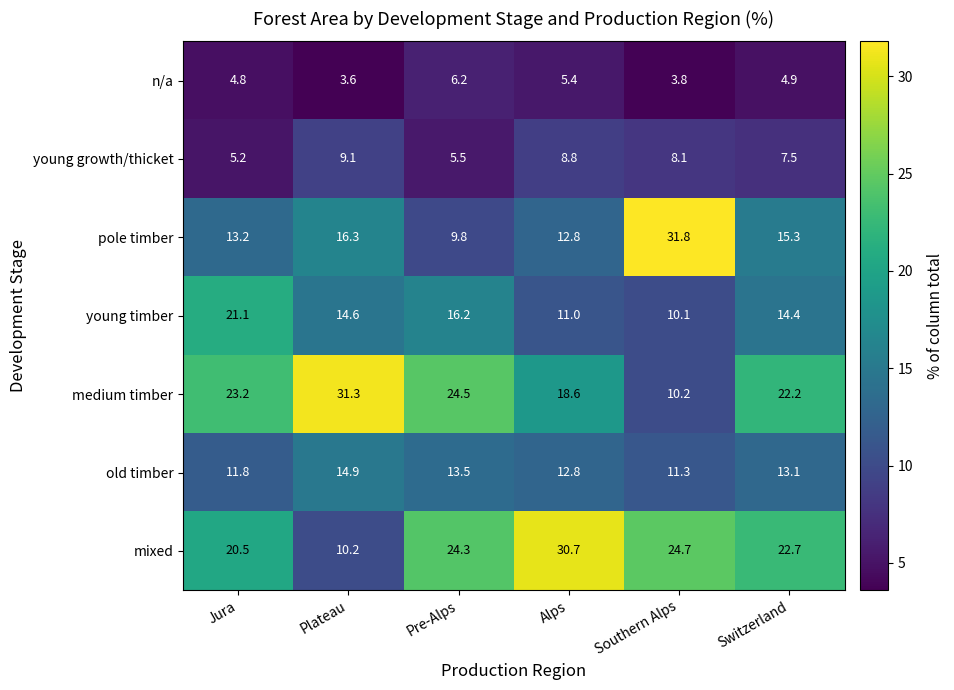

Is the value of pole timber at Pre-Alps greater than the value of medium timber at Pre-Alps?

No